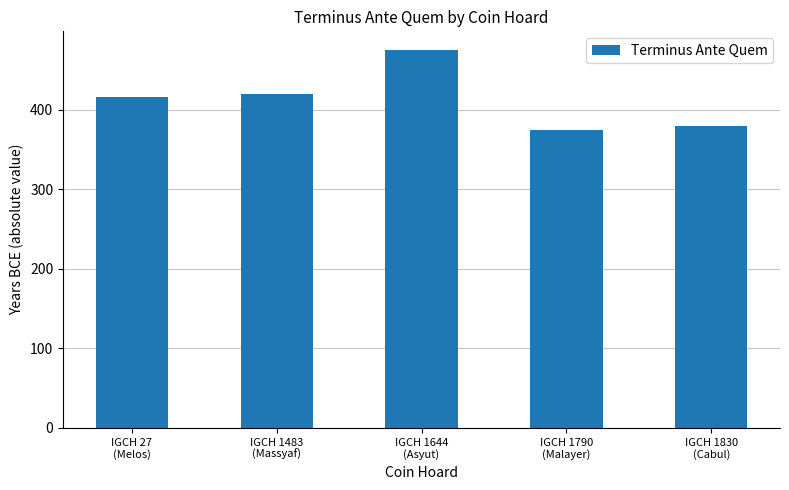

Rank the categories by value from lowest to highest.

IGCH 1790
(Malayer), IGCH 1830
(Cabul), IGCH 27
(Melos), IGCH 1483
(Massyaf), IGCH 1644
(Asyut)